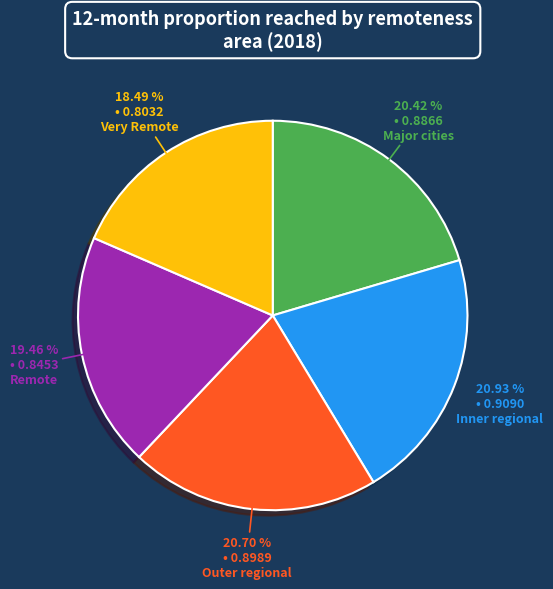

To the nearest percent, what is the difference between the largest and smallest slice percentages?

2%